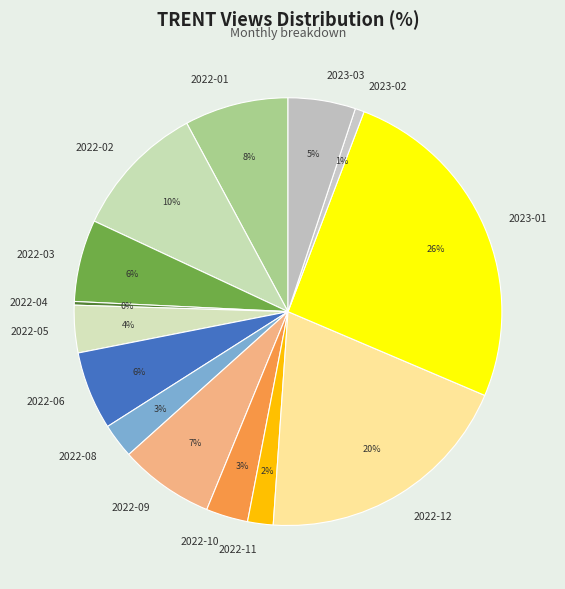

Which category has the biggest portion of the pie?

2023-01